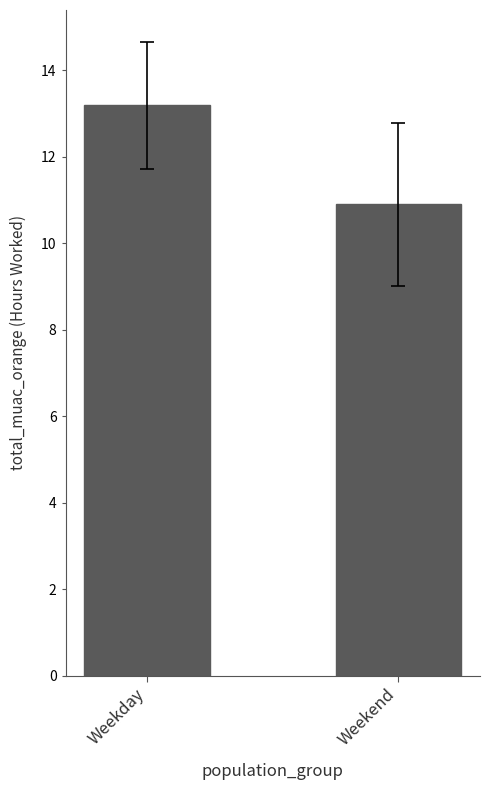

What is the average value?

12.0